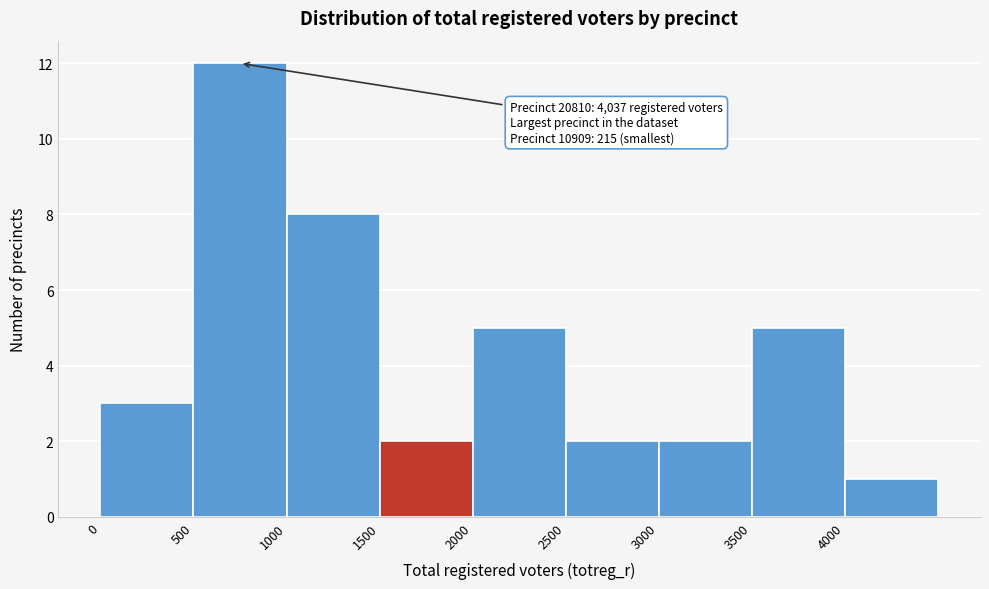

Over which range of the x-axis is the bar tallest?

500 to 1000